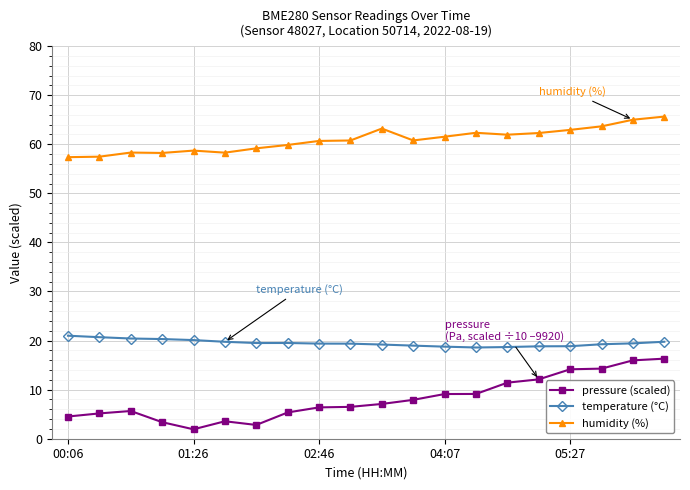

What is the value of the pressure (scaled) point at the 16th from the left?

12.1